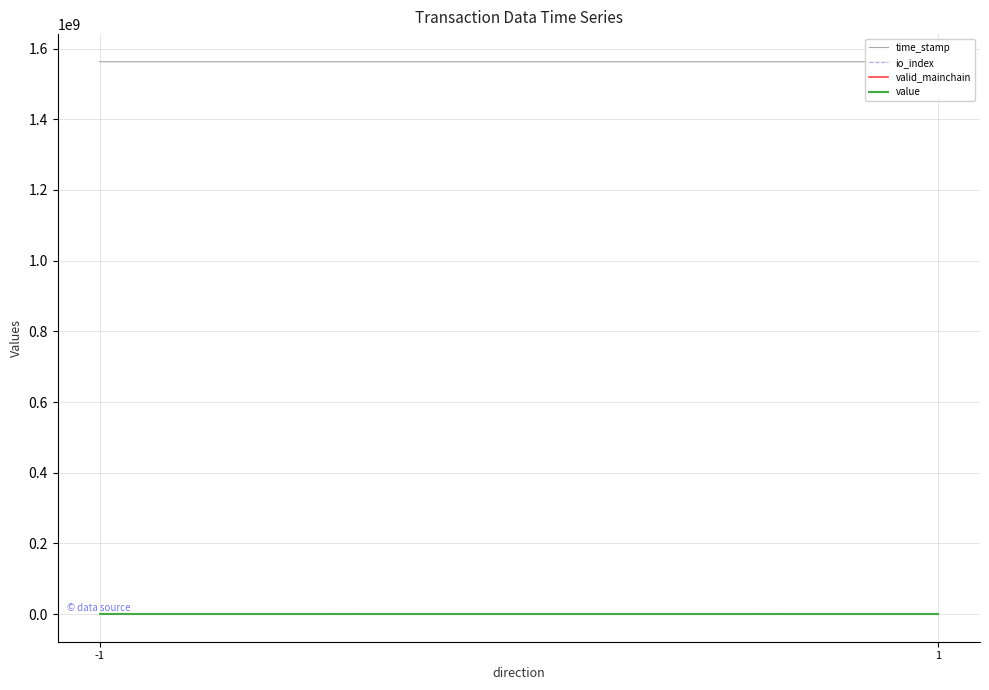

True or false: io_index and valid_mainchain intersect in this chart.

False